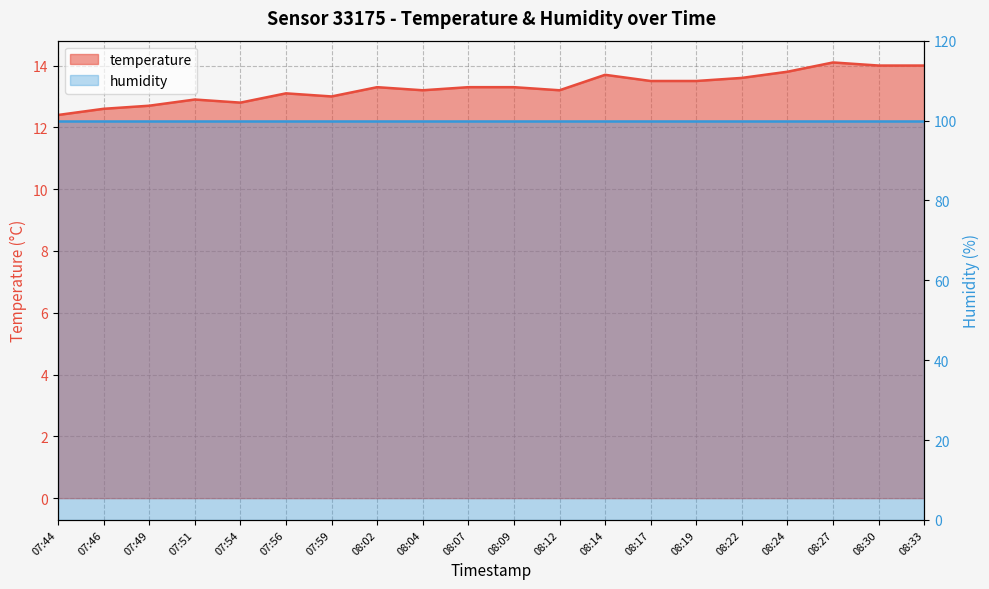

The value at 07:56 is 3.1. True or false?

False